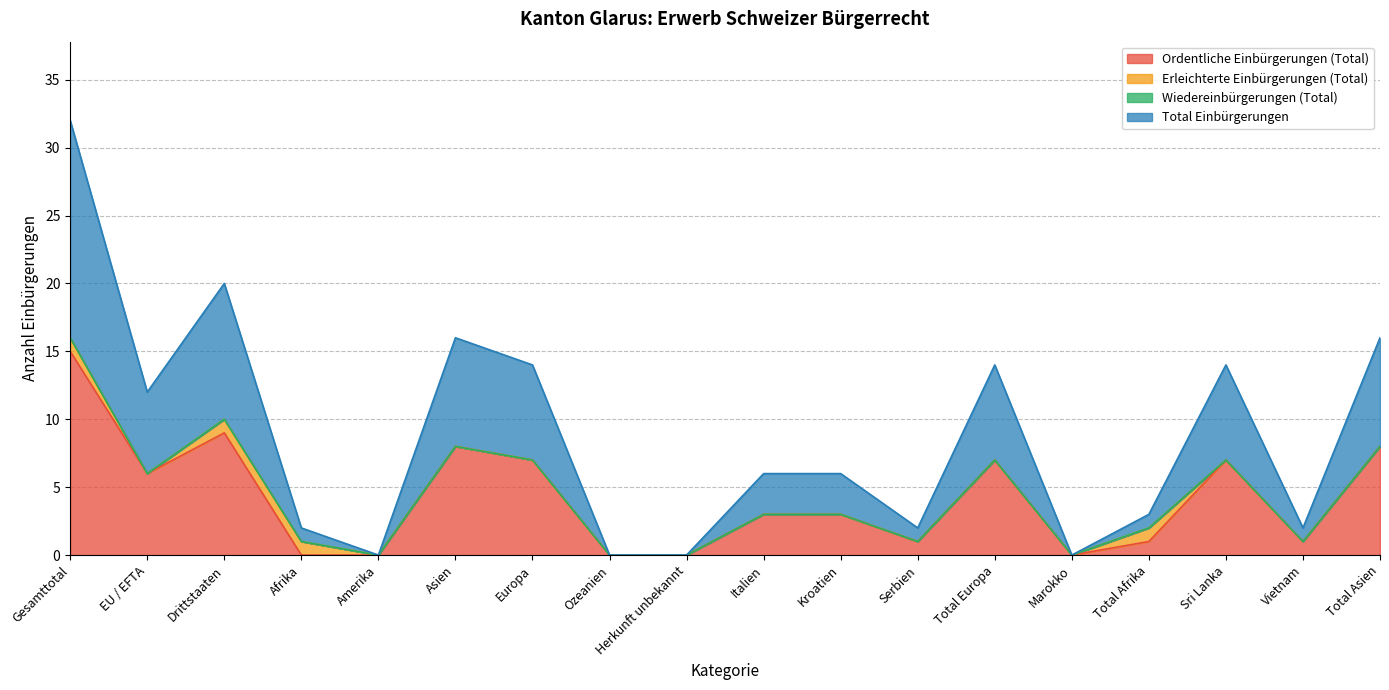

At which category does the chart reach its minimum across all series?

Afrika